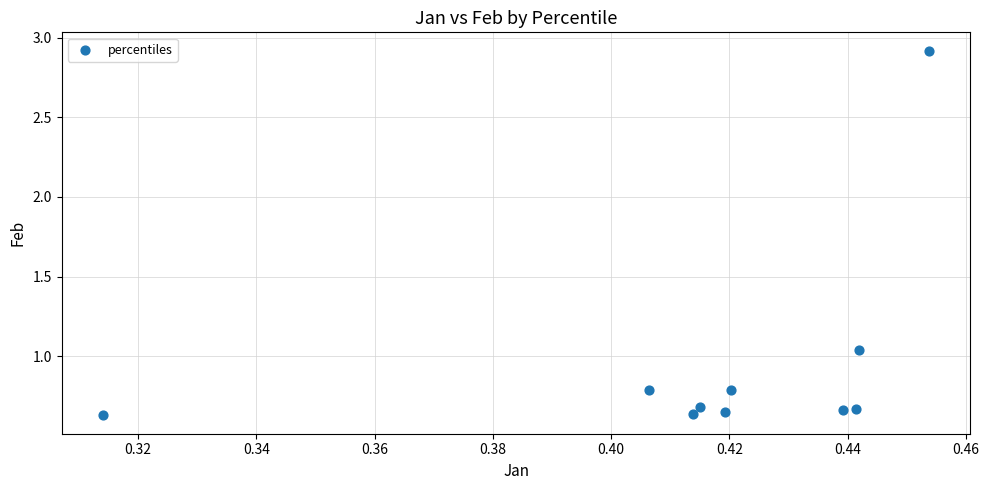

What is the average Y value?

0.9